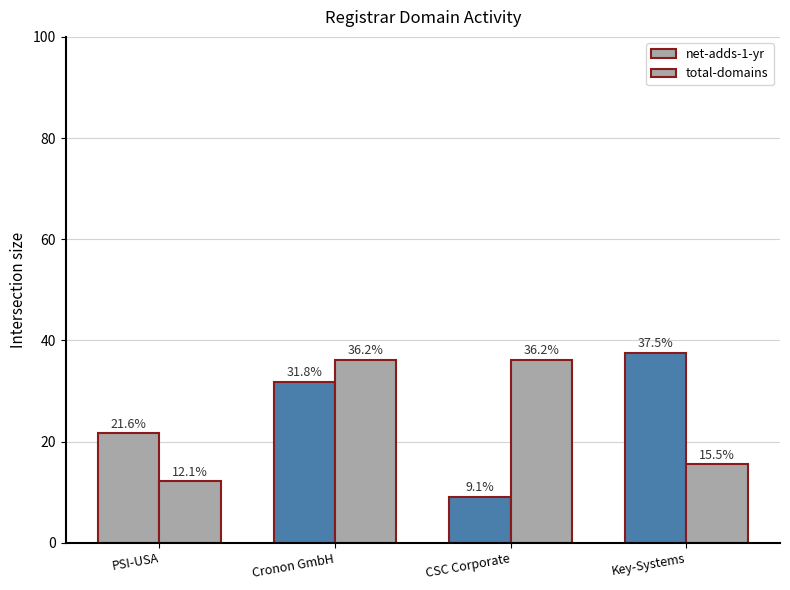

What position from the right is Key-Systems?

1